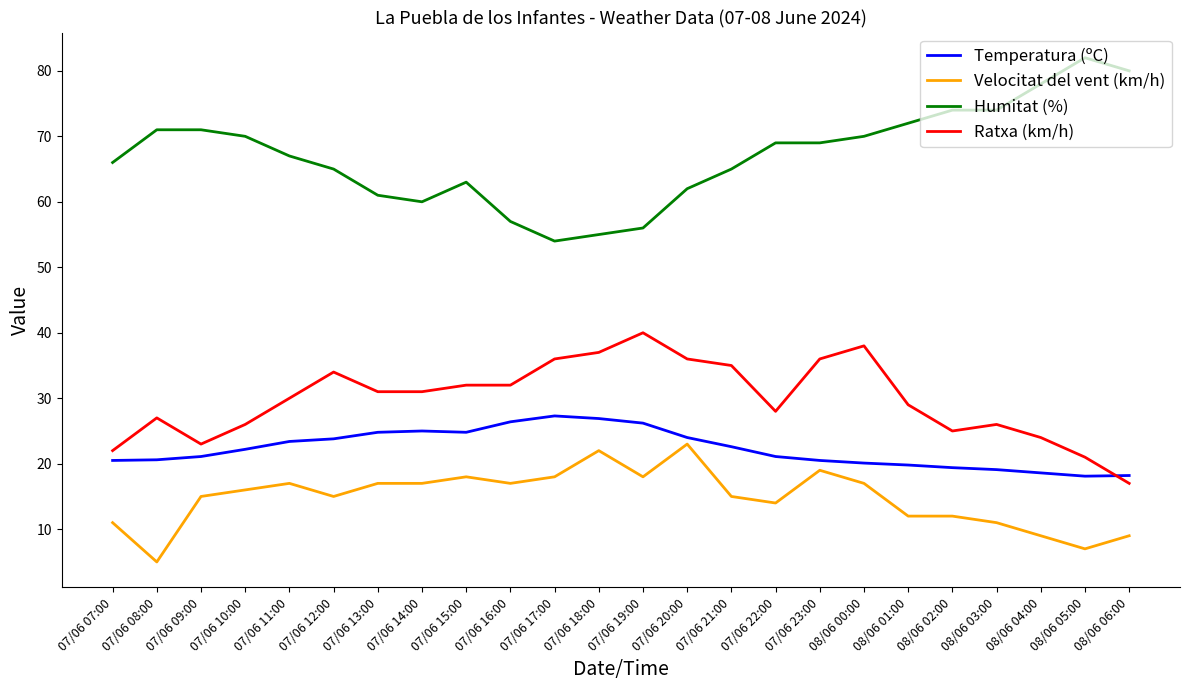

True or false: Ratxa (km/h) has more than 0 points higher than both neighbors.

True